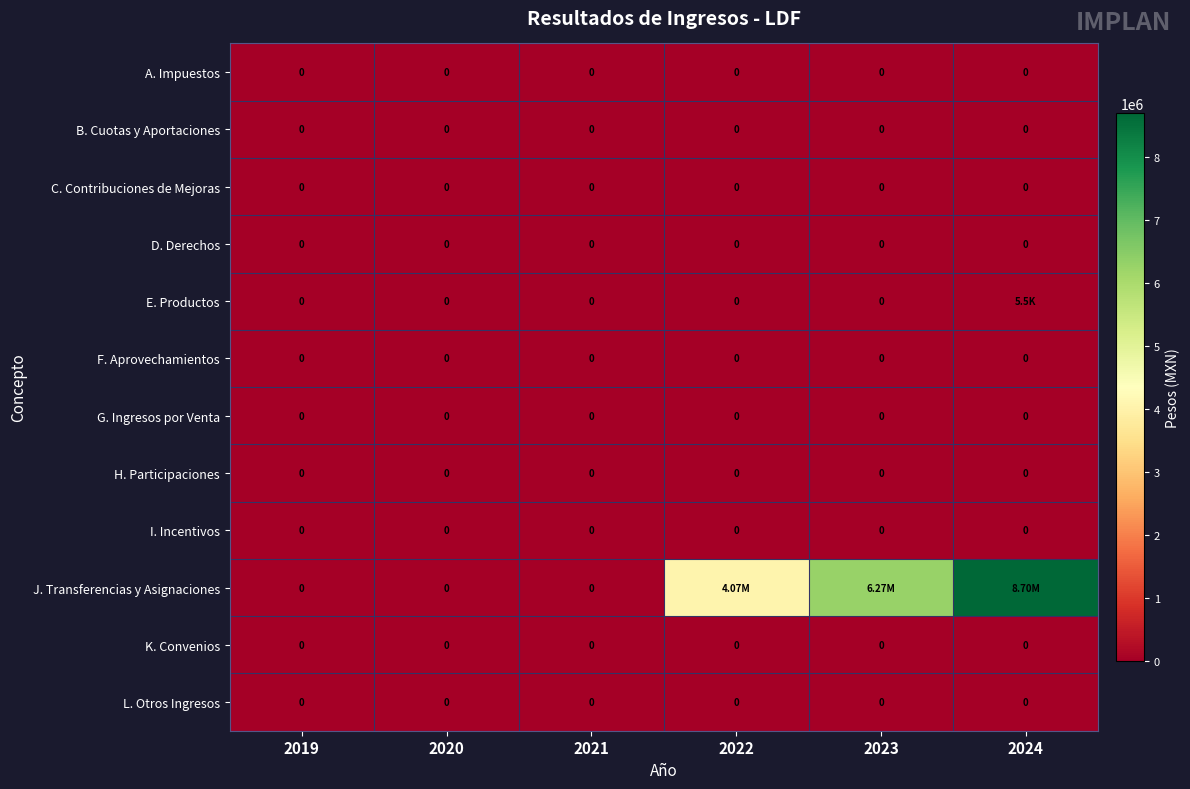

List the series in order of their peak value, lowest first.

A. Impuestos, B. Cuotas y Aportaciones, C. Contribuciones de Mejoras, D. Derechos, F. Aprovechamientos, G. Ingresos por Venta, H. Participaciones, I. Incentivos, K. Convenios, L. Otros Ingresos, E. Productos, J. Transferencias y Asignaciones